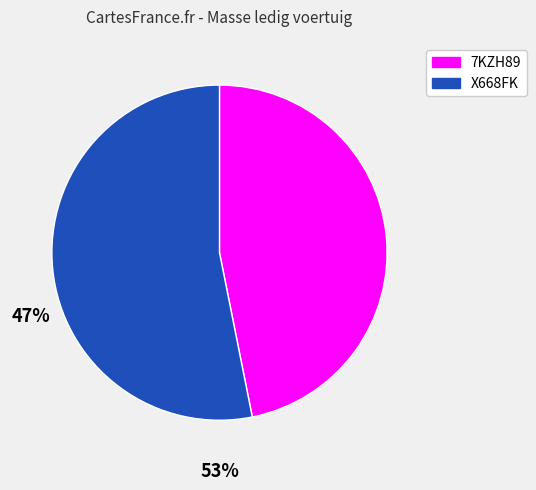

What is the largest slice in the pie chart?

X668FK